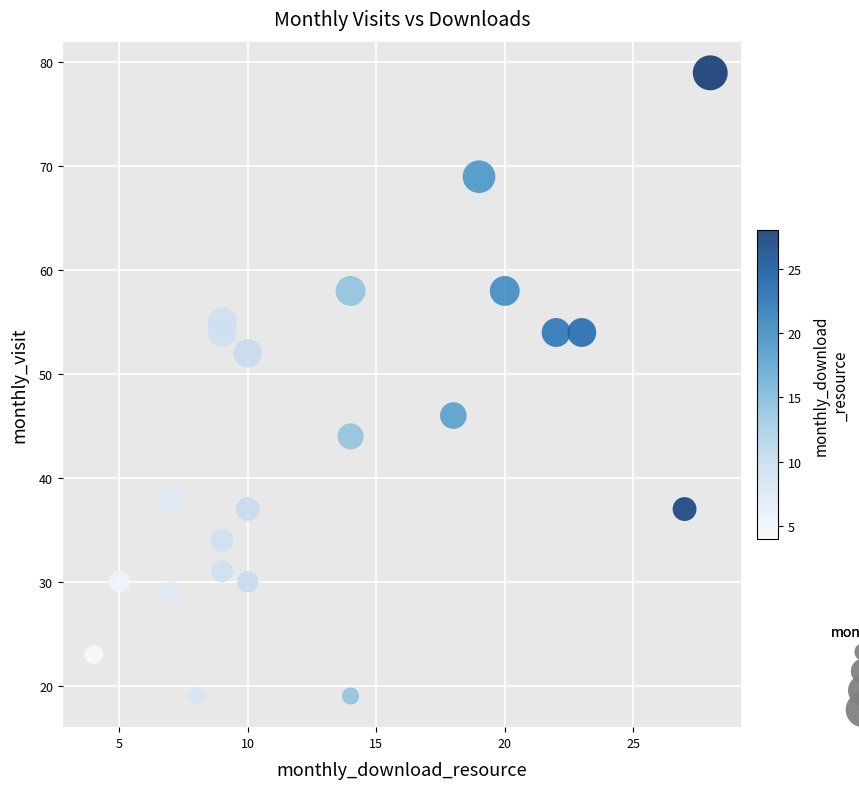

What is the range of Y values (max minus min)?

60